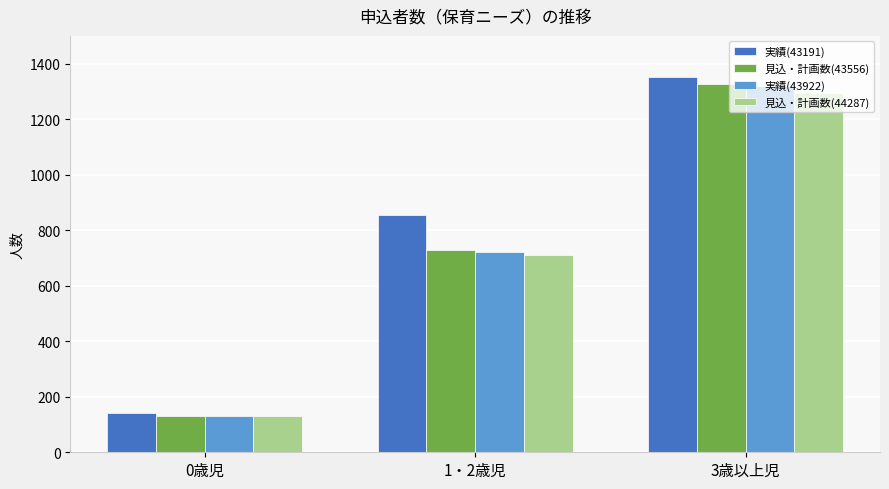

At which category does the chart reach its peak across all series?

3歳以上児